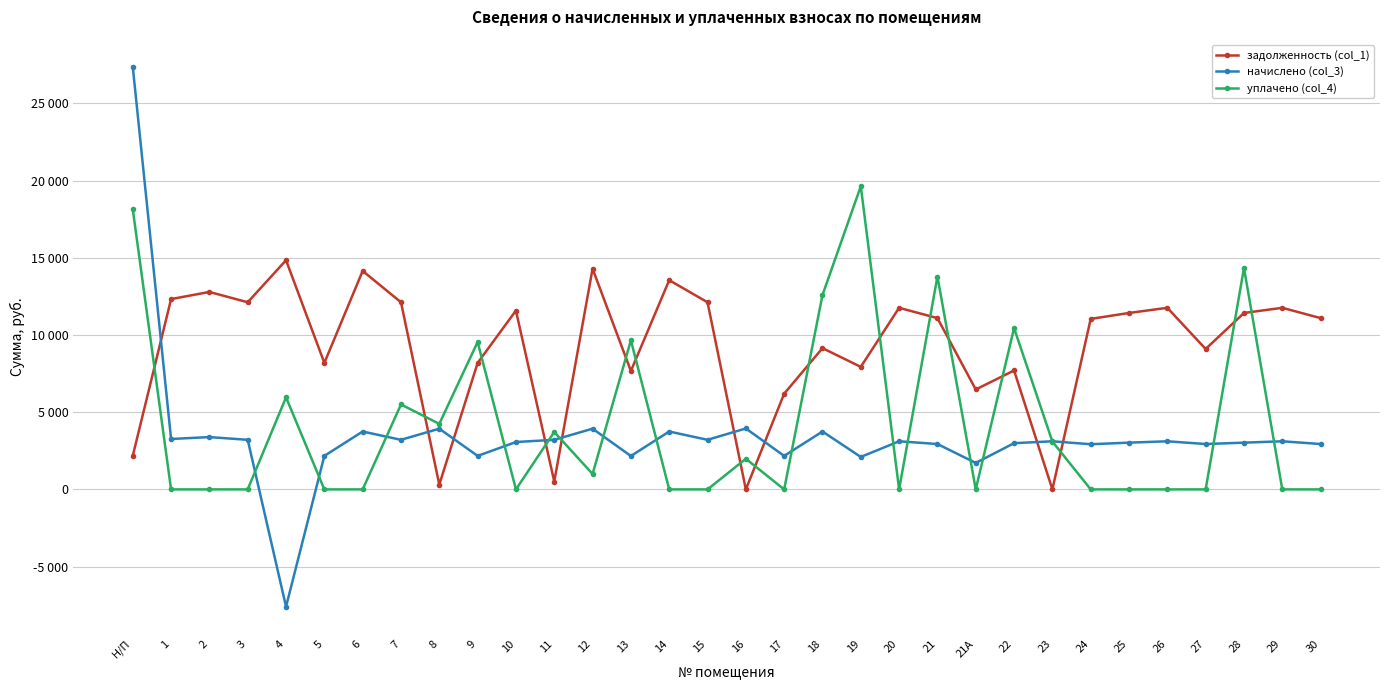

List the labels in order of начислено (col_3) value, smallest first.

4, 21А, 19, 13, 5, 9, 17, 24, 21, 27, 30, 22, 25, 28, 10, 20, 23, 26, 29, 3, 7, 11, 15, 1, 2, 6, 14, 18, 8, 12, 16, Н/П